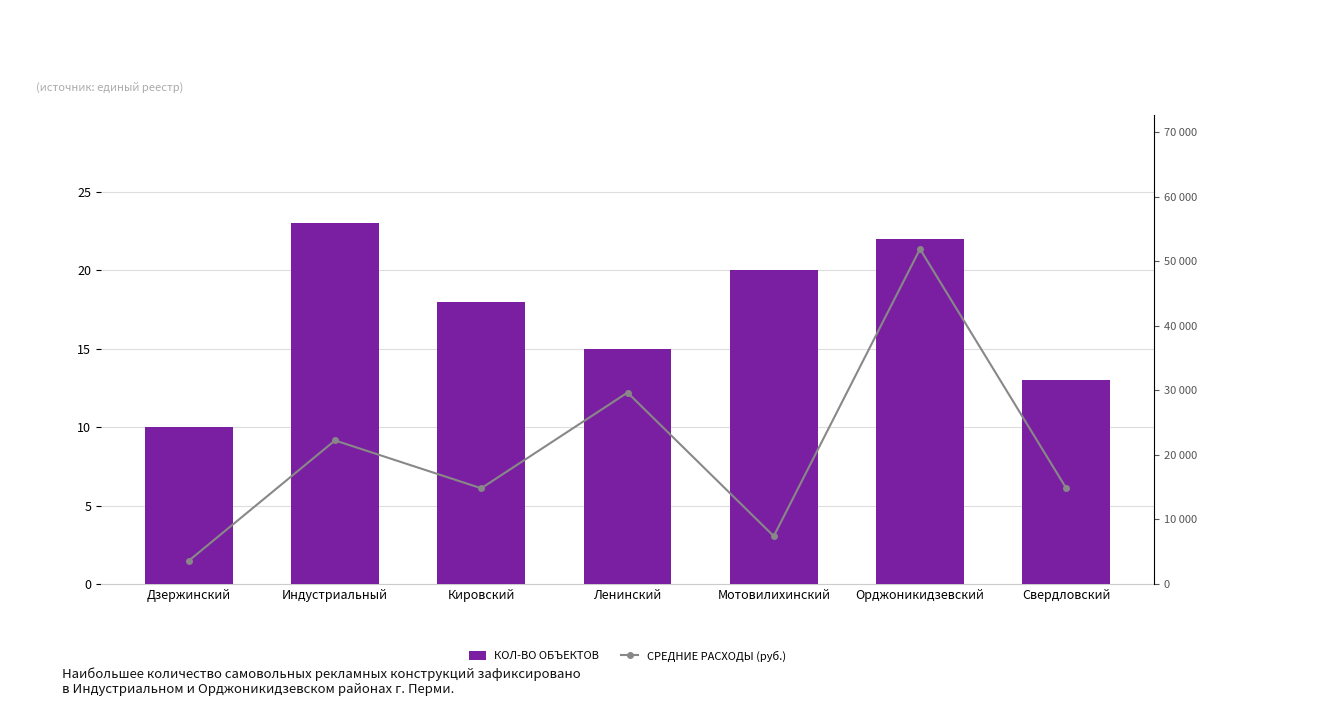

What value does the СРЕДНИЕ РАСХОДЫ (руб.) series have at Кировский?

14832